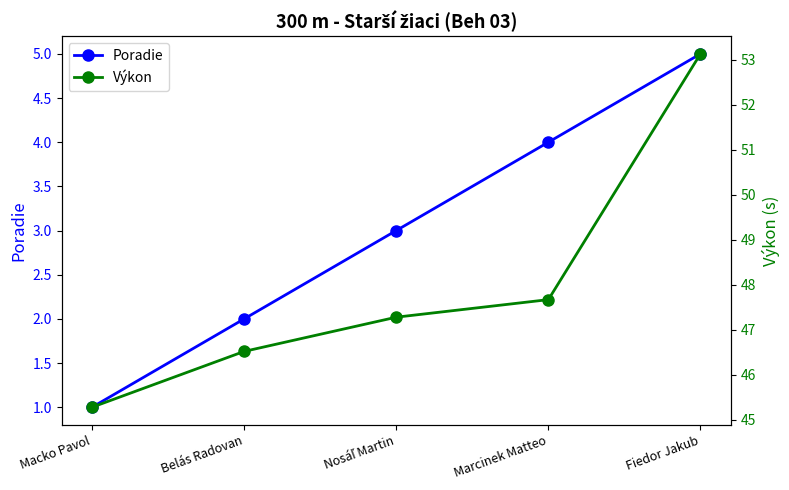

At how many categories does at least one series exceed 14?

5